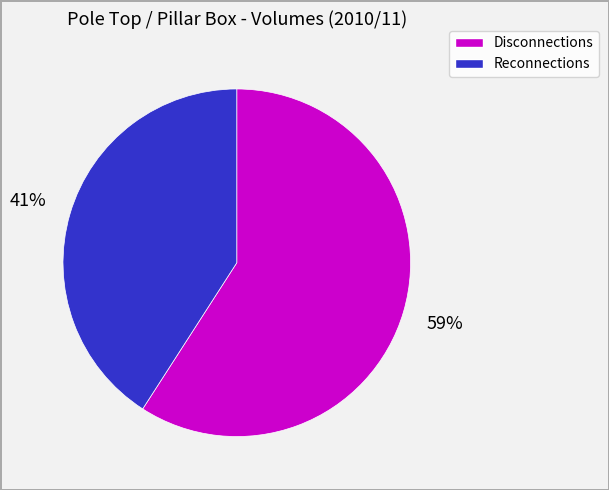

Count the number of slices in the pie.

2